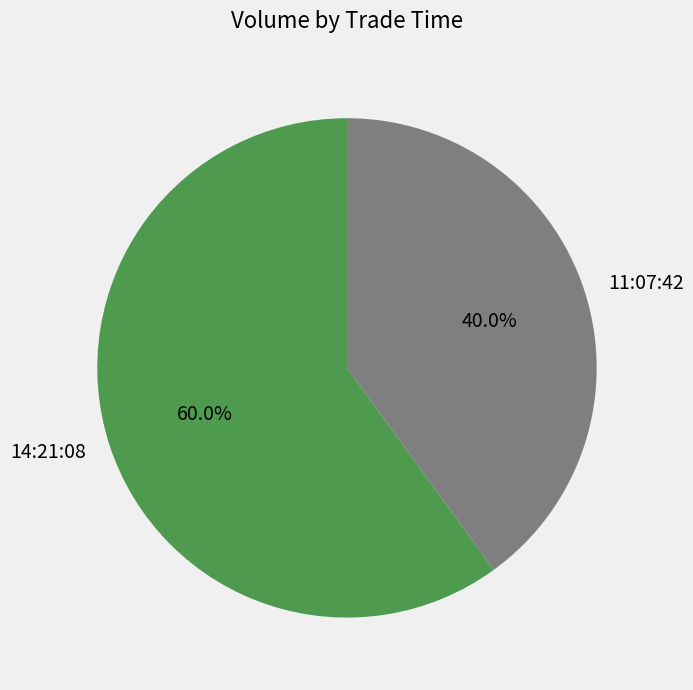

What is the largest slice in the pie chart?

14:21:08